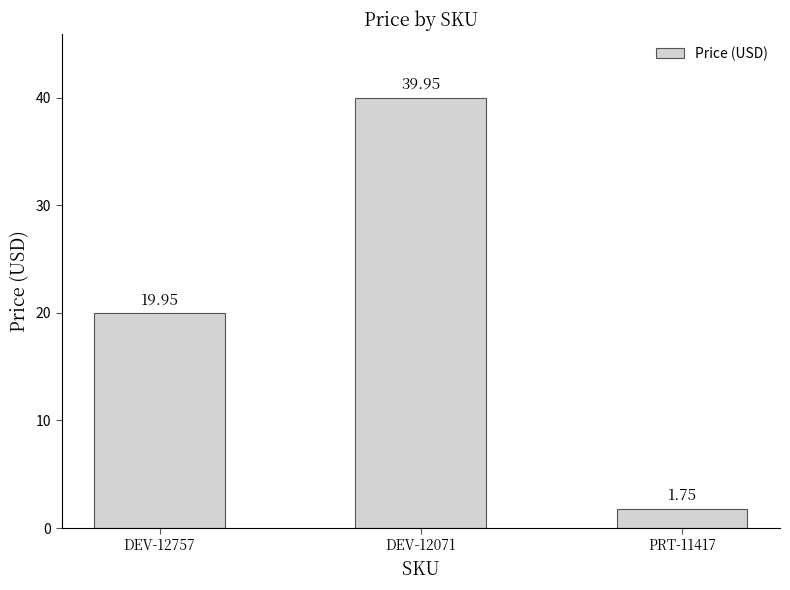

What is the sum of the values at DEV-12071 and DEV-12757?

59.9